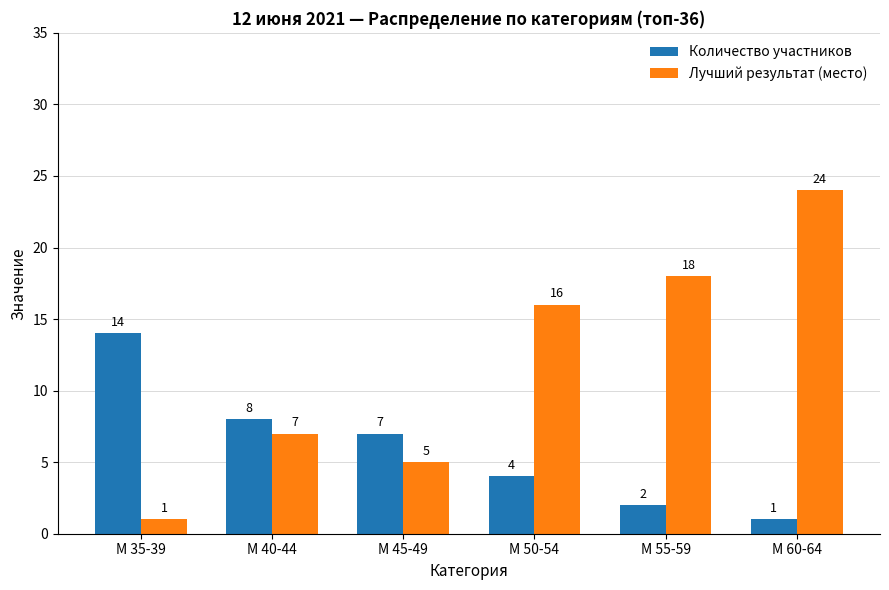

What is the minimum value for Количество участников?

1